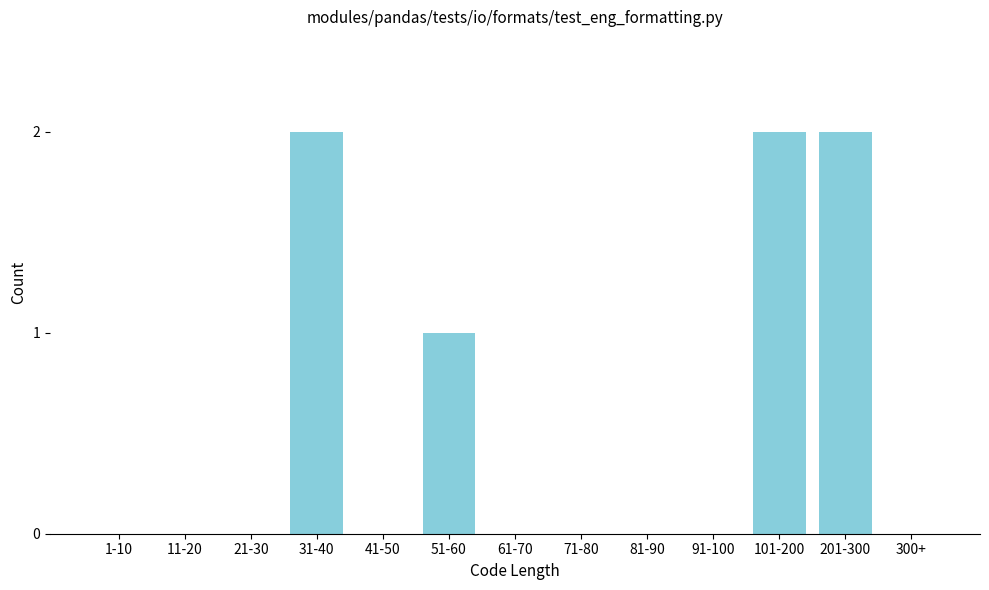

Reading left to right, what are all the values shown in this chart?

1-10=0	11-20=0	21-30=0	31-40=2	41-50=0	51-60=1	61-70=0	71-80=0	81-90=0	91-100=0	101-200=2	201-300=2	300+=0